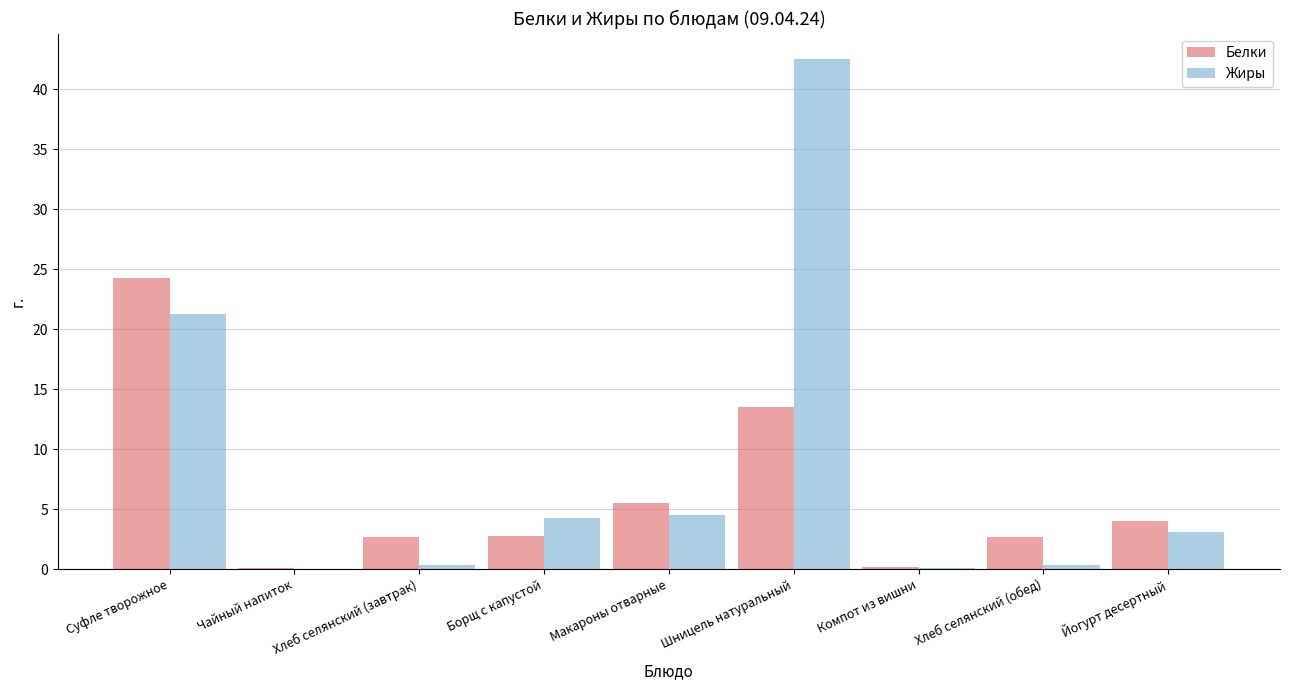

Which category has the highest value across all series?

Шницель натуральный